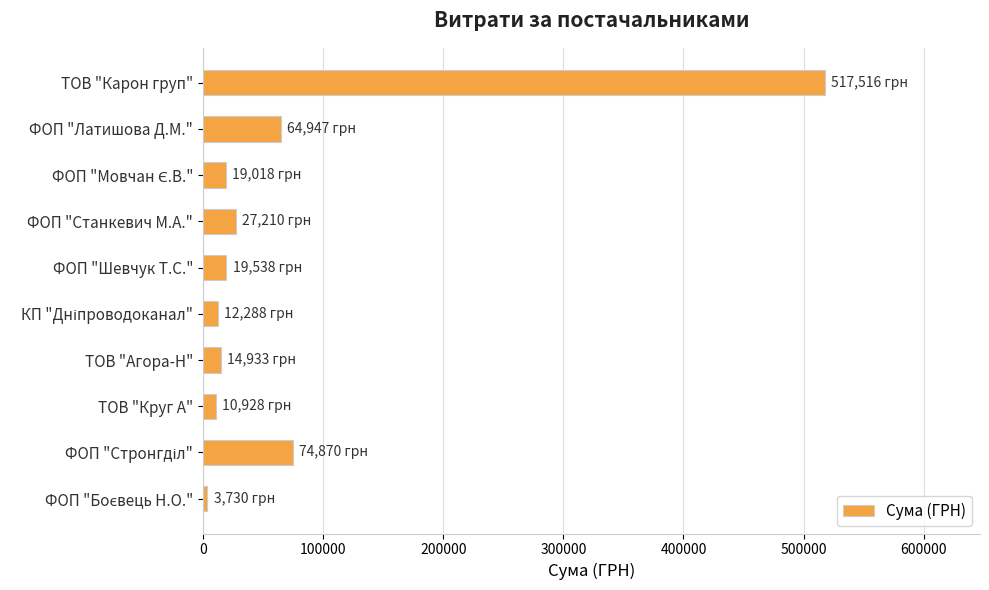

Between ТОВ "Карон груп" and ТОВ "Круг А", which is larger?

ТОВ "Карон груп"